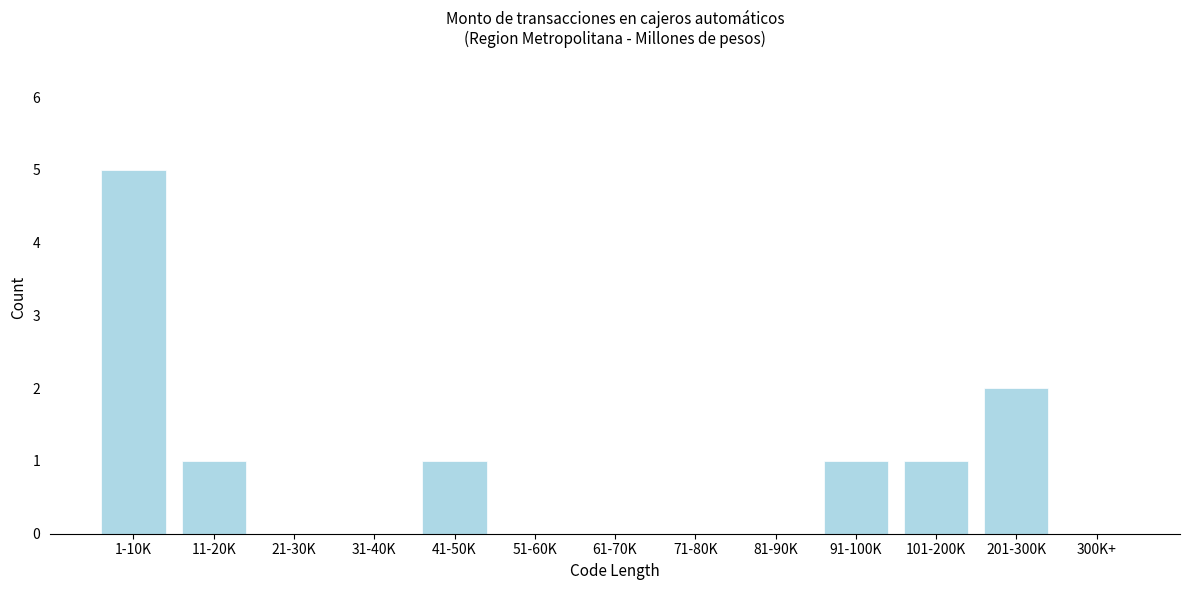

Reading left to right, list all the values displayed in this chart.

1-10K=5	11-20K=1	21-30K=0	31-40K=0	41-50K=1	51-60K=0	61-70K=0	71-80K=0	81-90K=0	91-100K=1	101-200K=1	201-300K=2	300K+=0